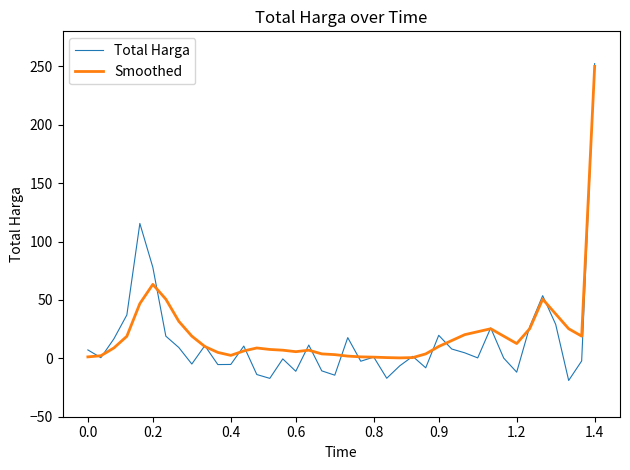

Which series has the widest spread of values?

Total Harga